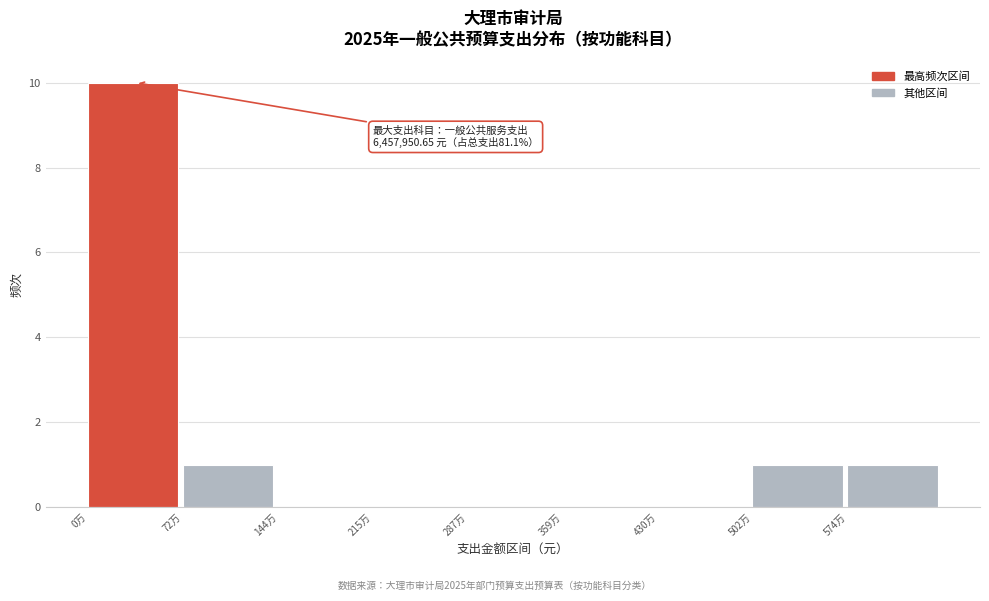

Reading left to right, list all the values displayed in this chart.

0万=10	72万=1	144万=0	215万=0	287万=0	359万=0	430万=0	502万=1	574万=1